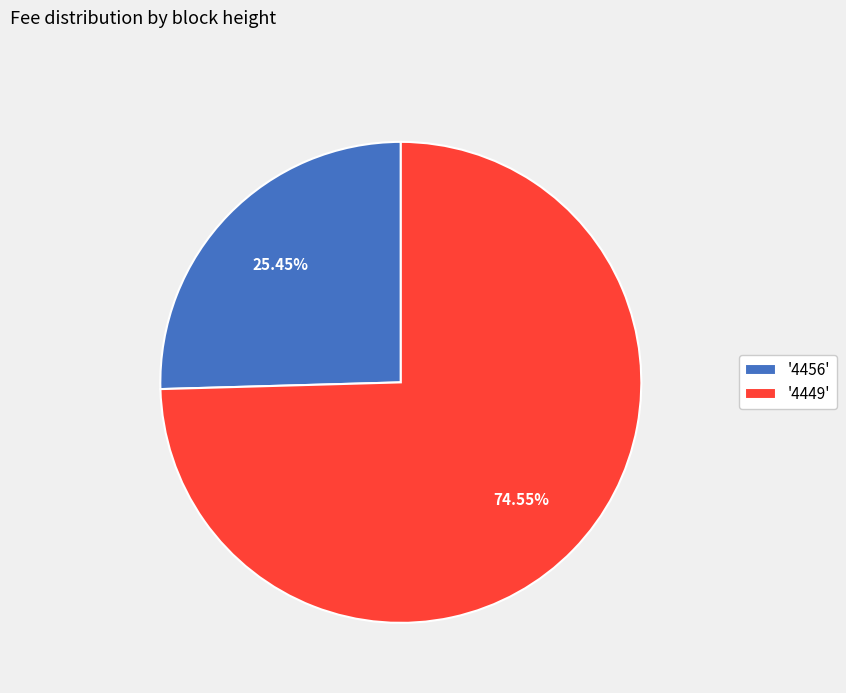

What is the largest slice in the pie chart?

'4449'